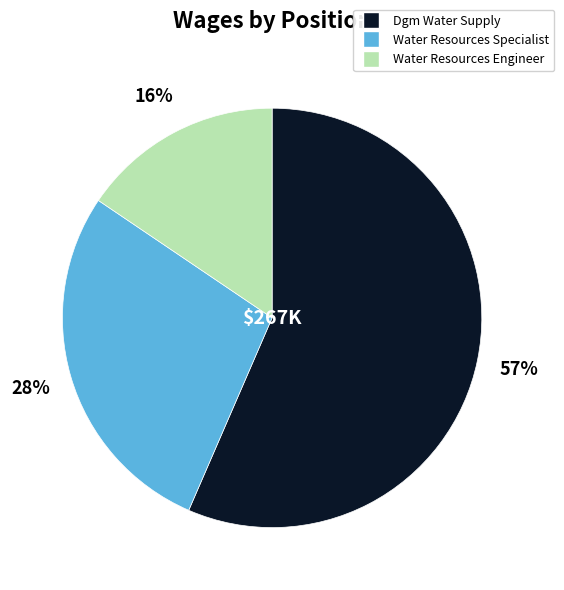

Combined, do Water Resources Engineer and Dgm Water Supply account for over 50%?

Yes